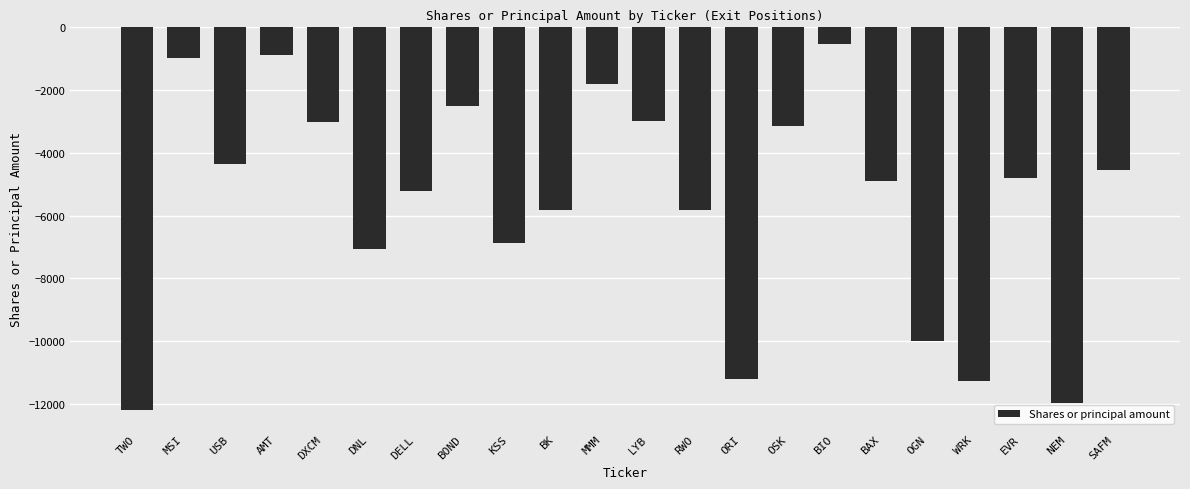

What is the value of the 7th bar from the left?

-5210